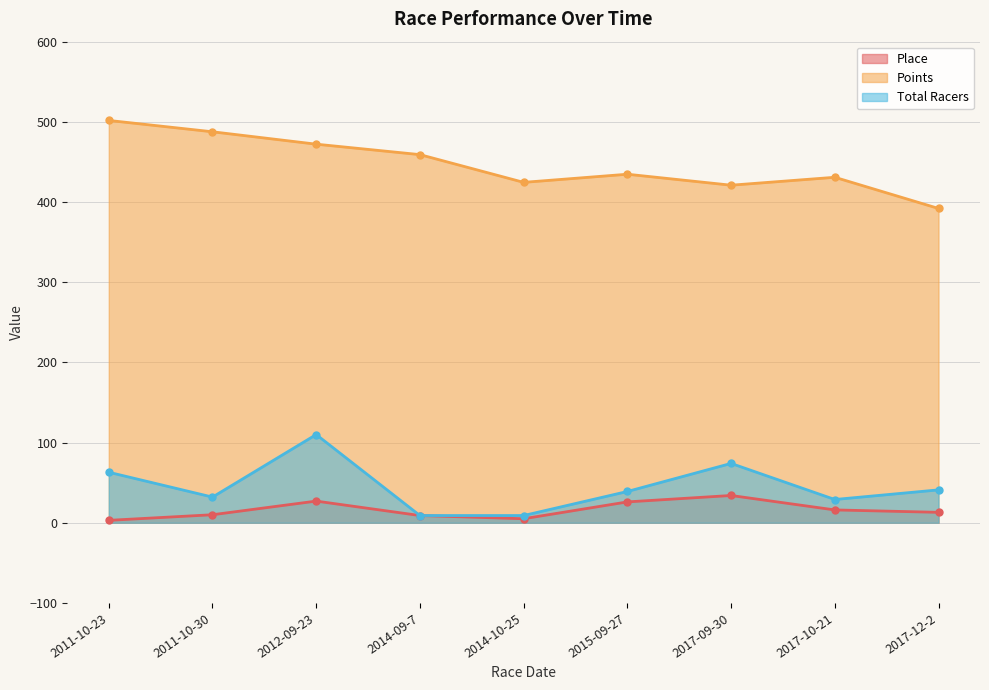

What is the sum of the Points values at 2014-10-25 and 2017-12-2?

816.5